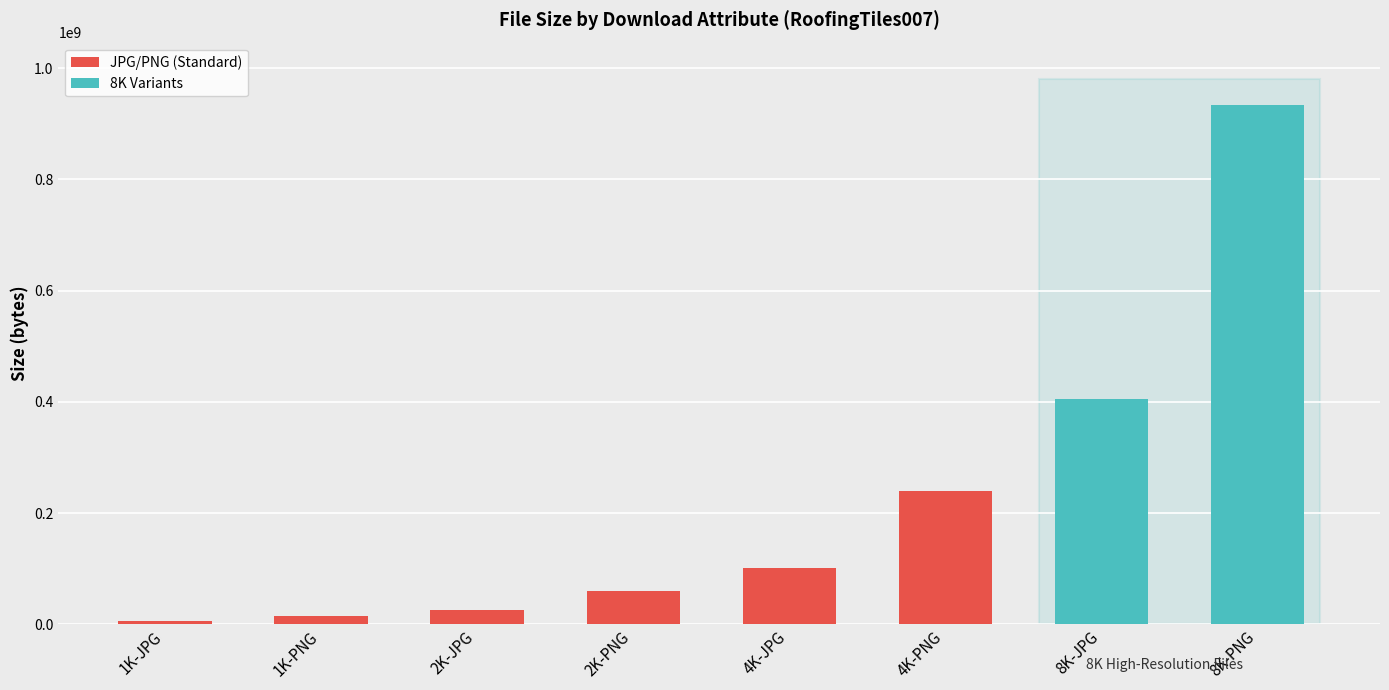

What is the maximum value shown in the chart?

933893167